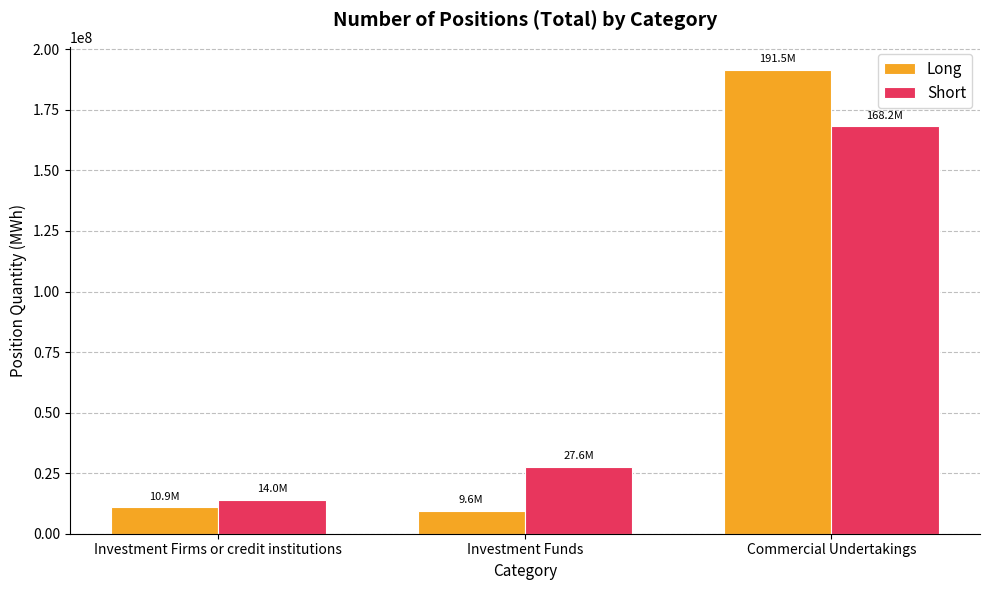

Rank the series by their maximum value, from highest to lowest.

Long, Short